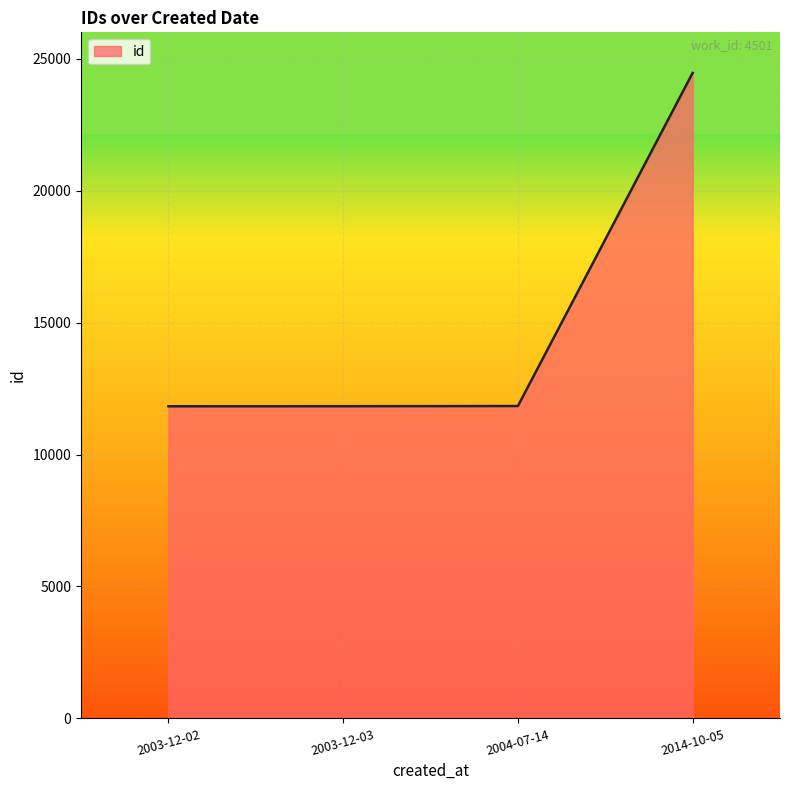

What is the ratio of the value at 2014-10-05 to the value at 2003-12-02?

2.1